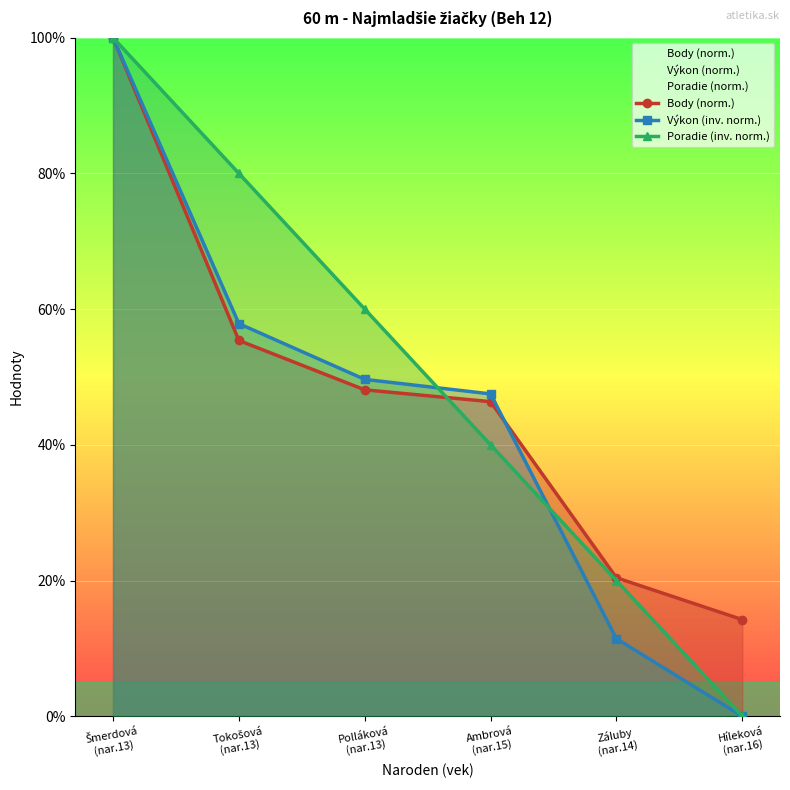

After their last crossing, which series has the higher values: Poradie (inv. norm.) or Výkon (inv. norm.)?

Poradie (inv. norm.)